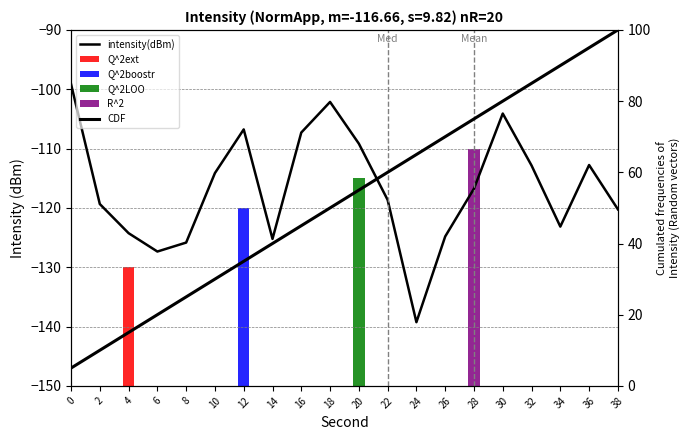

Reading left to right, what are all the values shown in this chart?

intensity(dBm): -99.1	-119.3	-124.3	-127.4	-125.8	-114.1	-106.8	-125.2	-107.3	-102.1	-109.2	-118.6	-139.3	-124.8	-116.8	-104.1	-112.8	-123.2	-112.8	-120.2
CDF: 5.0	10.0	15.0	20.0	25.0	30.0	35.0	40.0	45.0	50.0	55.0	60.0	65.0	70.0	75.0	80.0	85.0	90.0	95.0	100.0